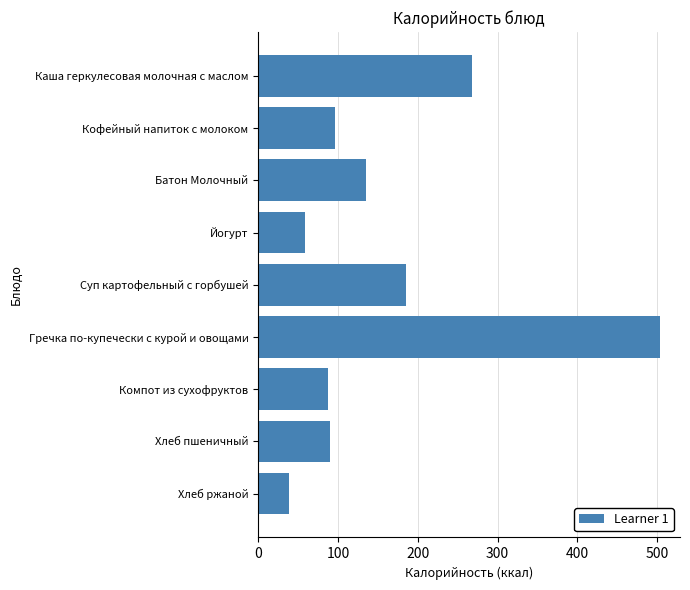

What is the average value?

162.4